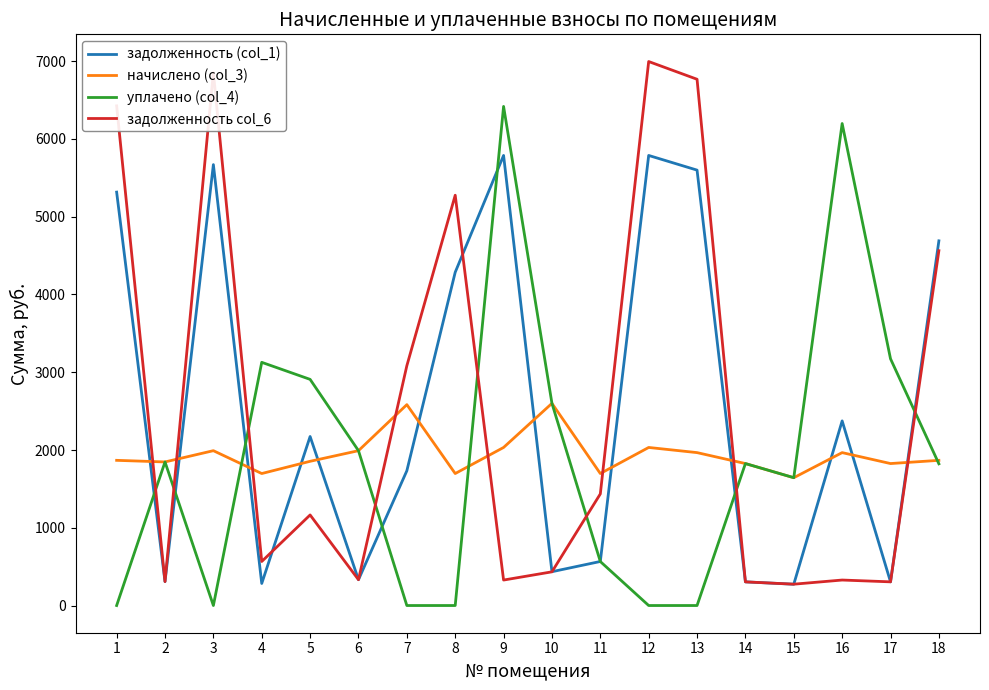

How many interior local peaks does the задолженность (col_1) series have?

5